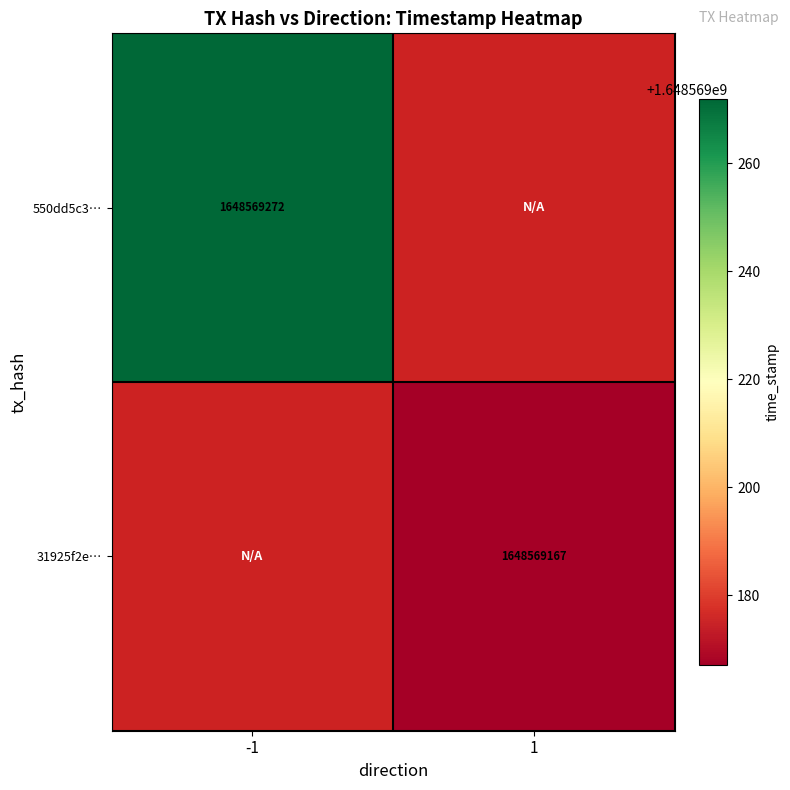

At which category is the sum across all series the highest?

-1